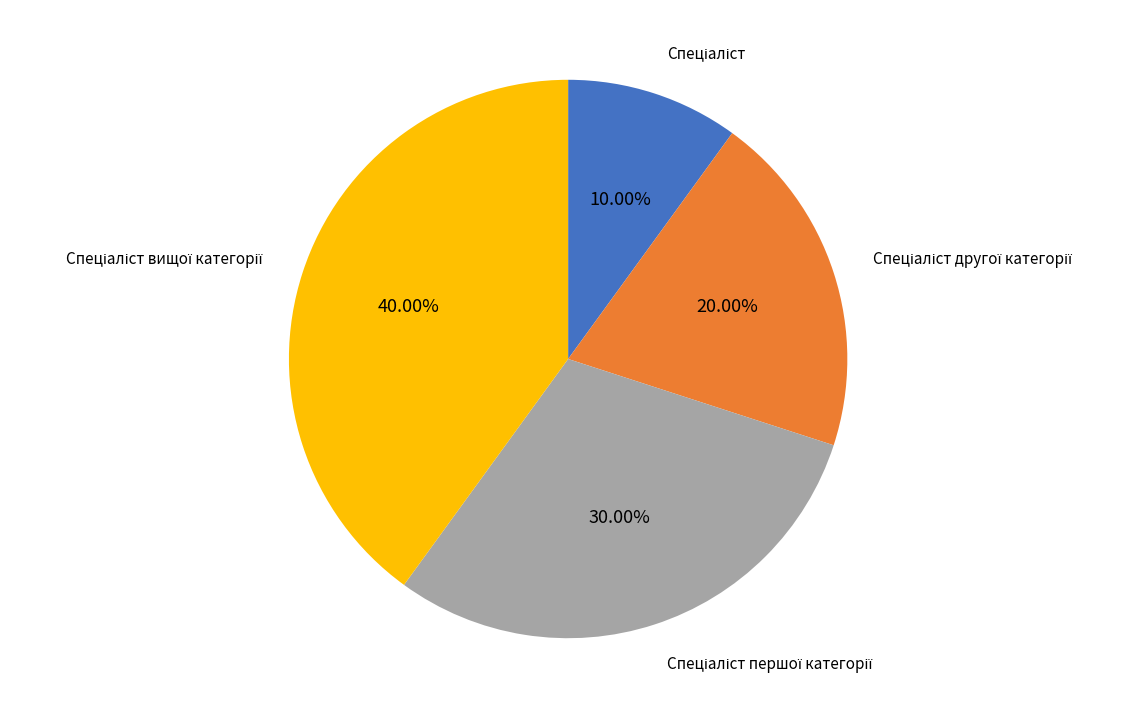

How many slices are in this pie chart?

4